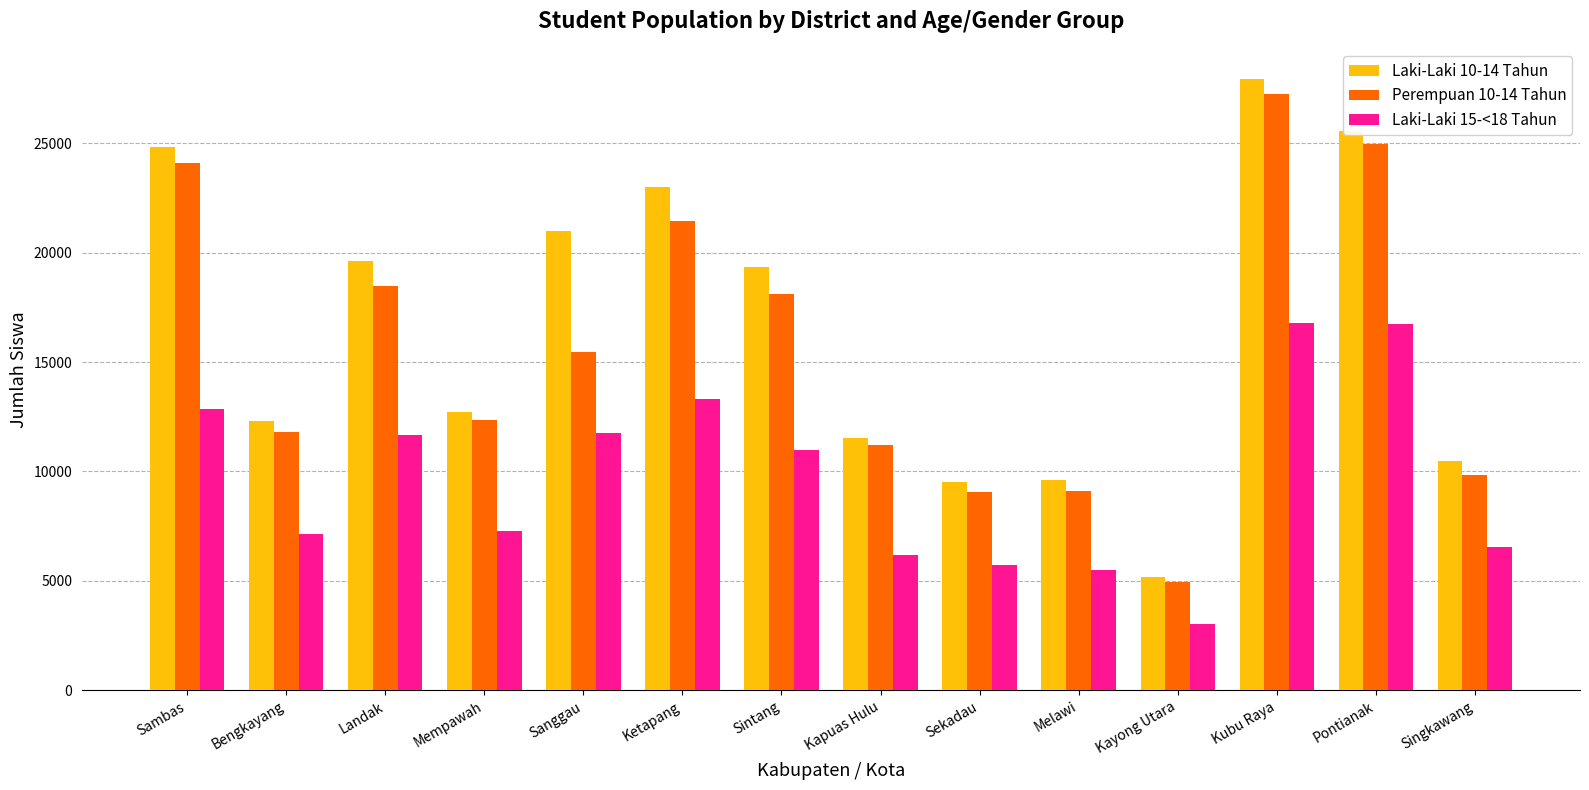

Is it true that Laki-Laki 15-<18 Tahun equals 3631 at Melawi?

False